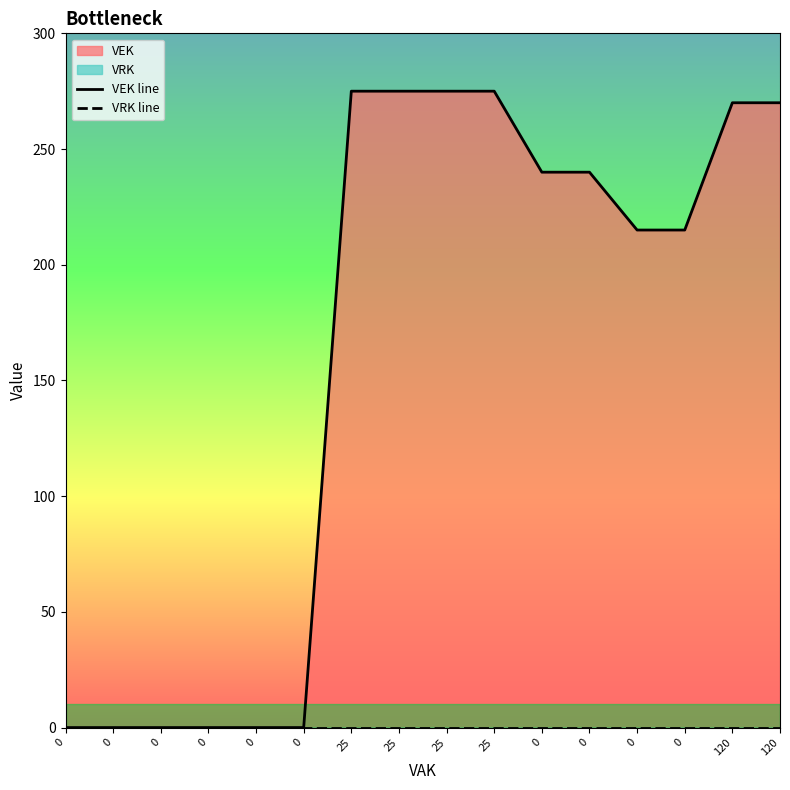

True or false: VRK line and VEK line cross at least once.

False